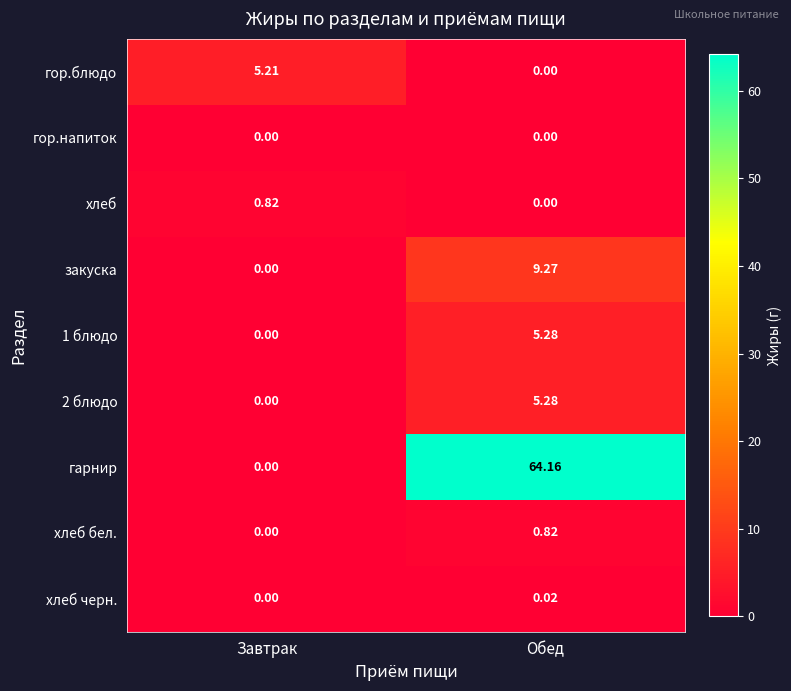

Which series has the widest spread of values?

гарнир